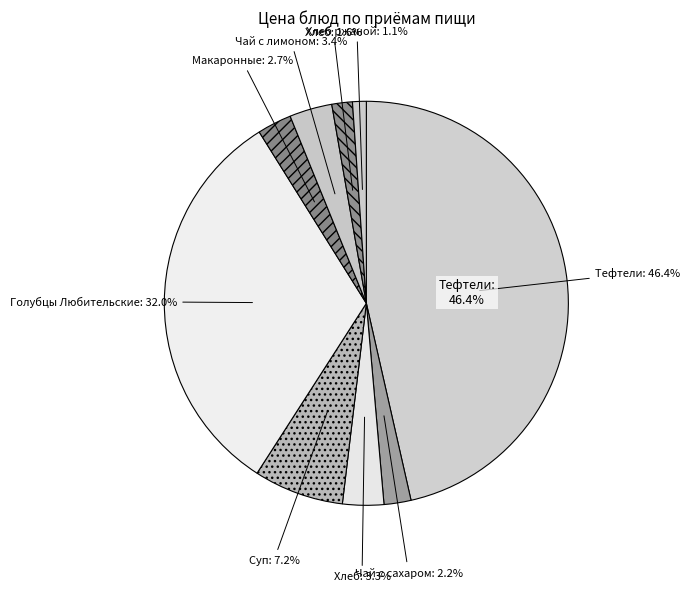

What is the change in value from Голубцы Любительские to Хлеб пшеничный (обед)?

-49.5